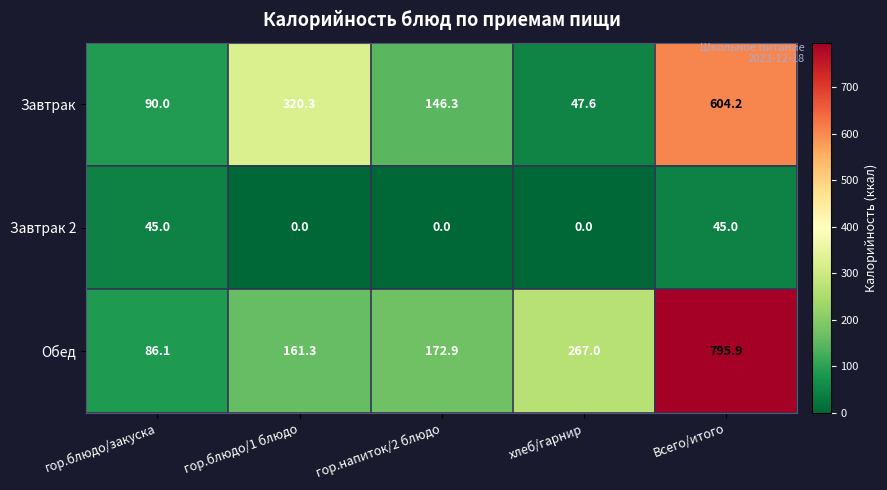

The Обед series shows 86.1 at гор.блюдо/закуска. True or false?

True